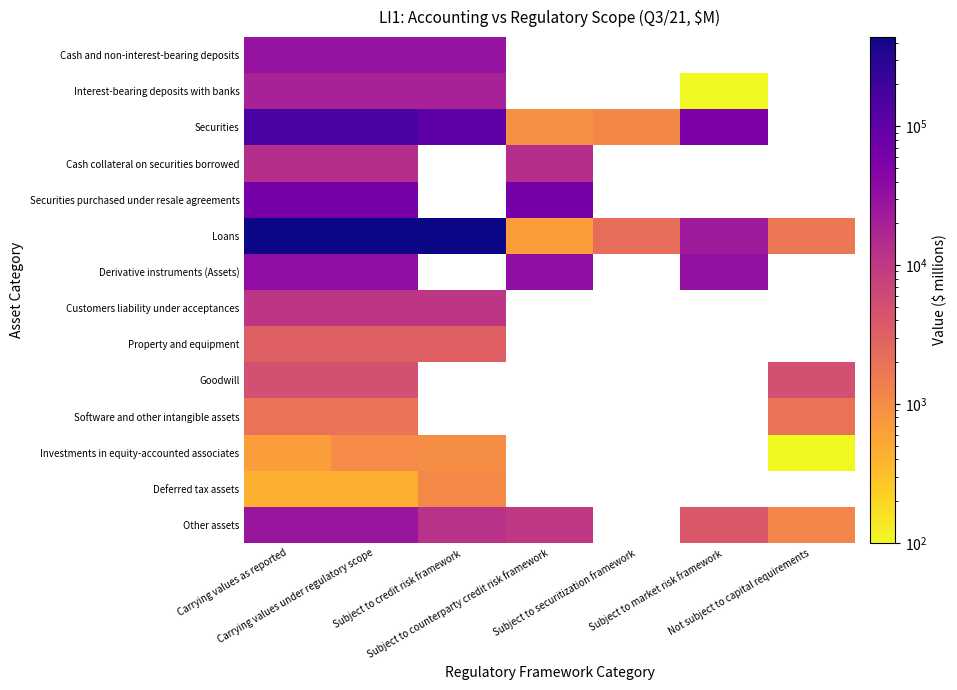

Which series has the widest spread of values?

Loans